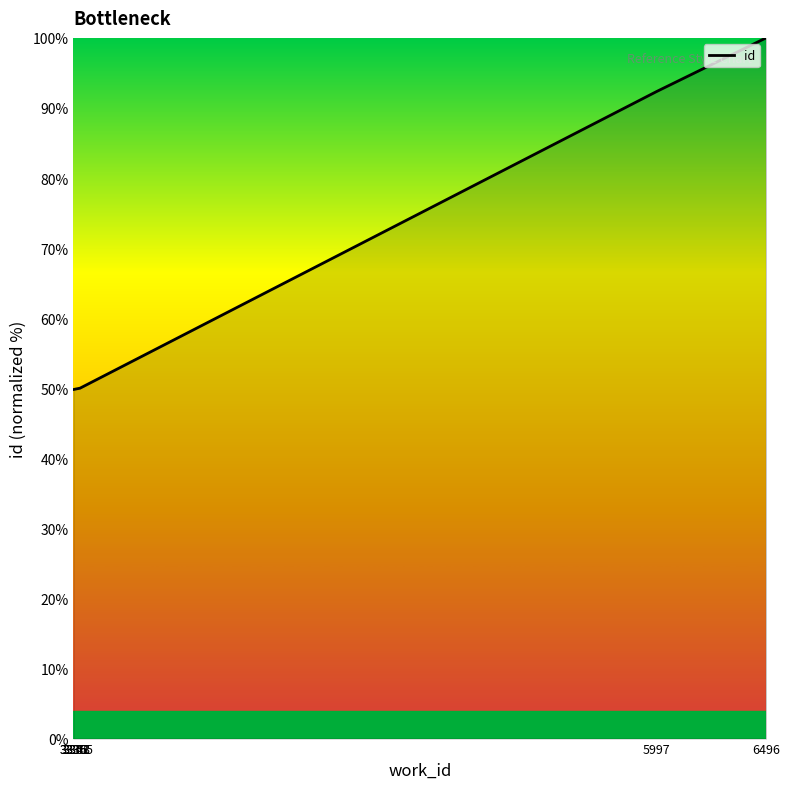

What is the greatest value displayed?

100.0